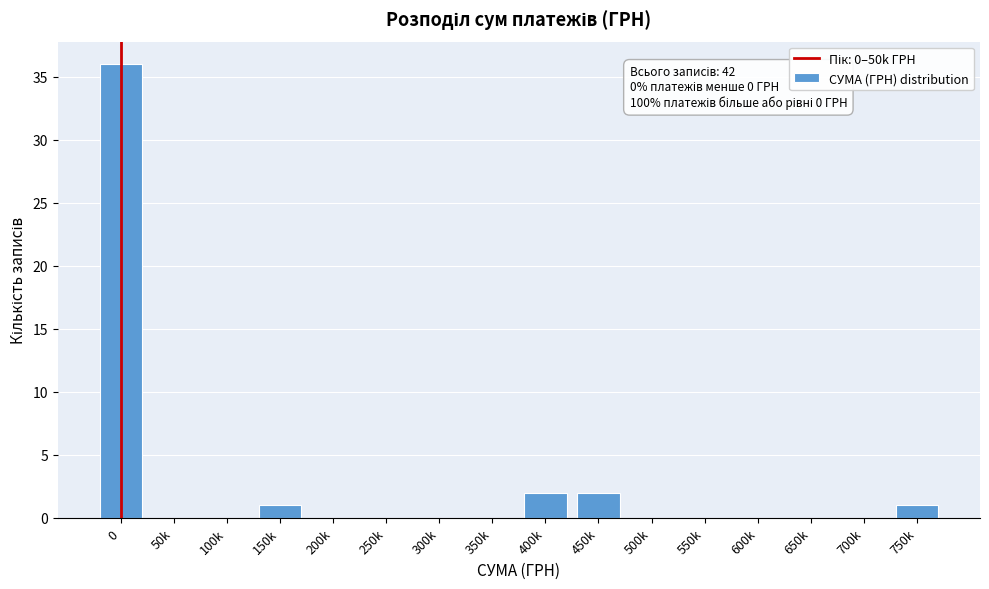

Reading left to right, list all the values displayed in this chart.

0=36	50k=0	100k=0	150k=1	200k=0	250k=0	300k=0	350k=0	400k=2	450k=2	500k=0	550k=0	600k=0	650k=0	700k=0	750k=1